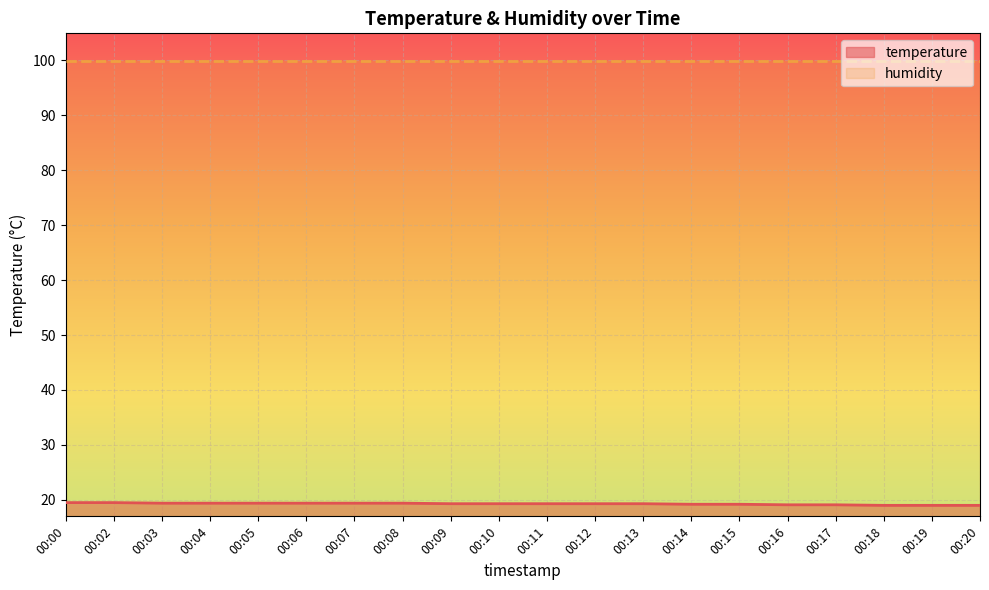

What is the change in value from 00:05 to 00:17?

-0.3